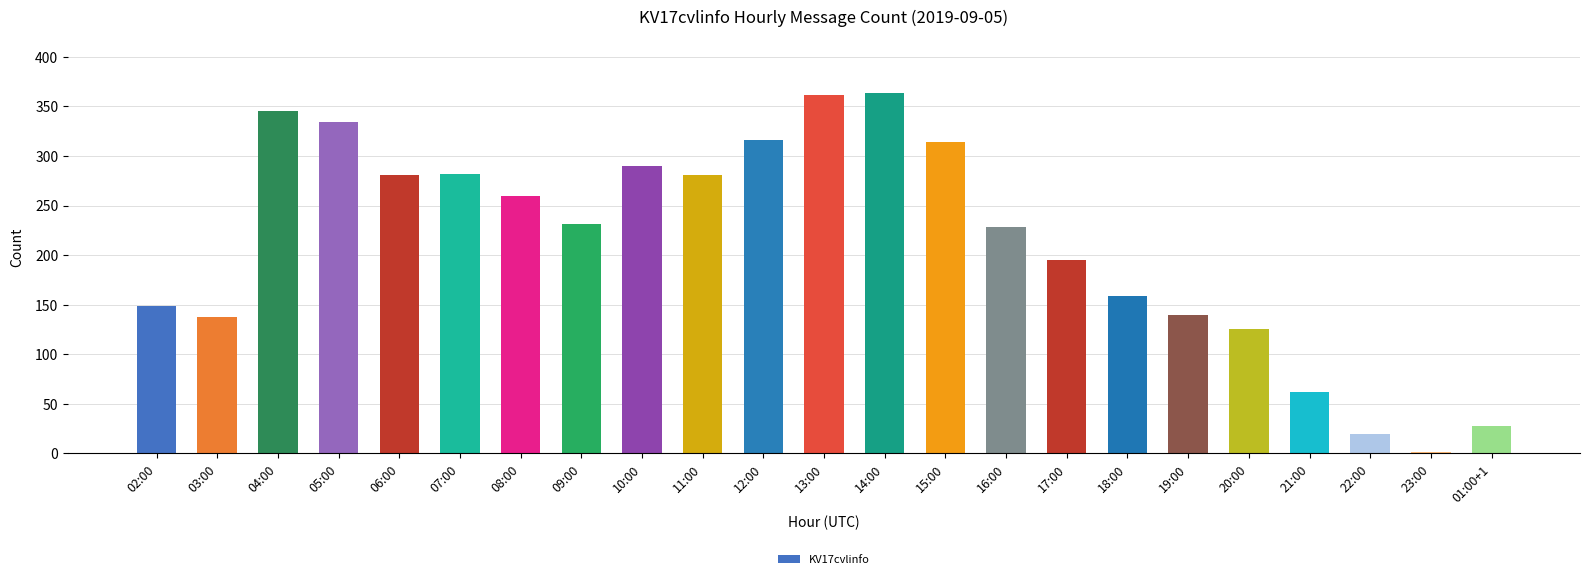

How many series are shown in this chart?

1